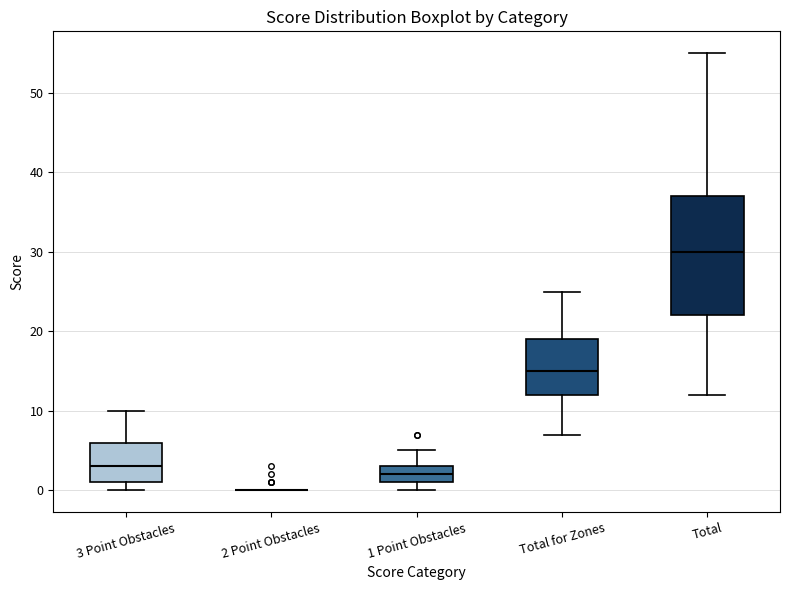

Reading left to right, transcribe this box plot: for each box, give where its median line is, the range the box spans, and where its two whiskers end, as read against the y-axis. The values are not printed on the chart, so give them approximately, as read against the axis.

3 Point Obstacles: median 3, box 1 to 6, whiskers 0 to 10
2 Point Obstacles: box collapsed to a line at 0, whiskers 0 to 0
1 Point Obstacles: median 2, box 1 to 3, whiskers 0 to 5
Total for Zones: median 15, box 12 to 19, whiskers 7 to 25
Total: median 30, box 22 to 37, whiskers 12 to 55